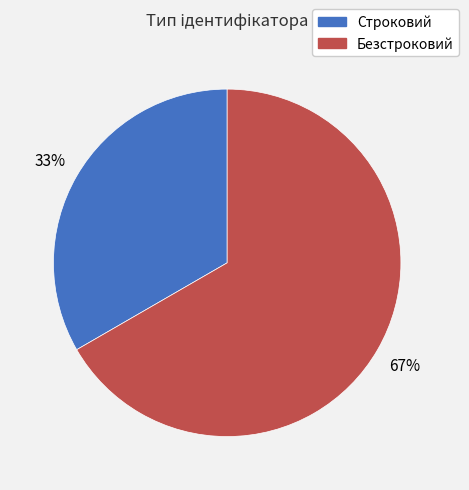

Combined, do Безстроковий and Строковий account for over 50%?

Yes